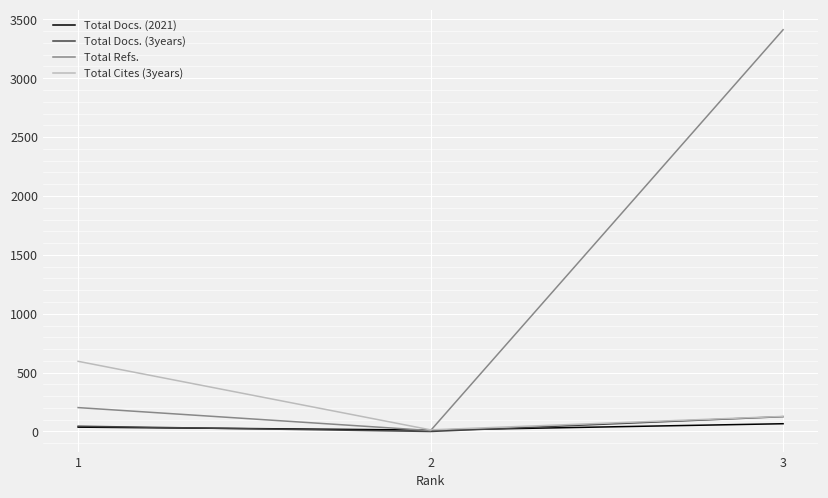

Reading right to left, what are all the values shown in this chart?

Total Docs. (2021): 66	12	37
Total Docs. (3years): 126	0	45
Total Refs.: 3412	8	203
Total Cites (3years): 128	14	596